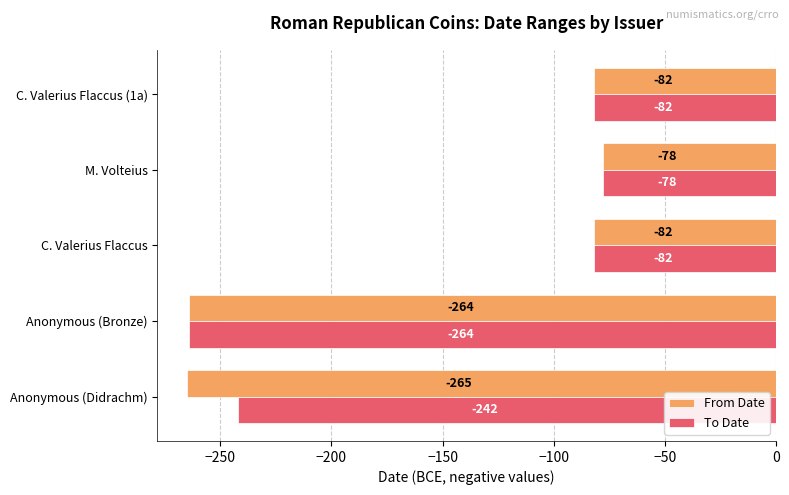

Which series changed the most between Anonymous (Didrachm) and C. Valerius Flaccus?

From Date